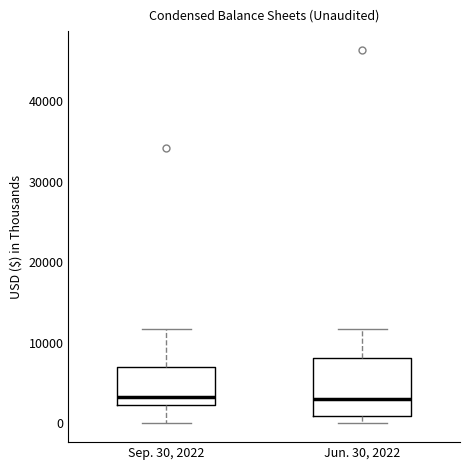

Comparing the boxes themselves (not the whiskers), which one is the tallest?

Jun. 30, 2022